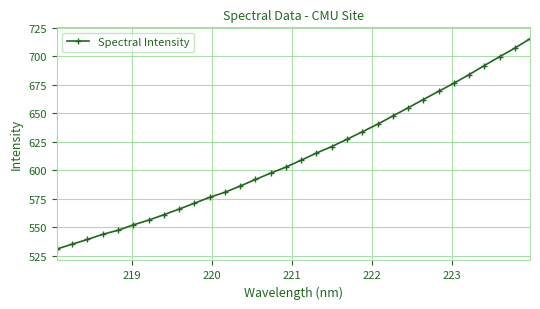

Reading left to right, list all the values displayed in this chart.

531.1	535.4	539.5	544.0	547.5	552.2	556.4	561.1	566.1	571.2	576.4	580.8	586.2	592.0	597.5	602.9	608.9	615.1	620.8	627.2	633.7	640.4	647.5	654.7	662.0	669.1	676.2	683.7	691.7	699.4	707.0	715.2